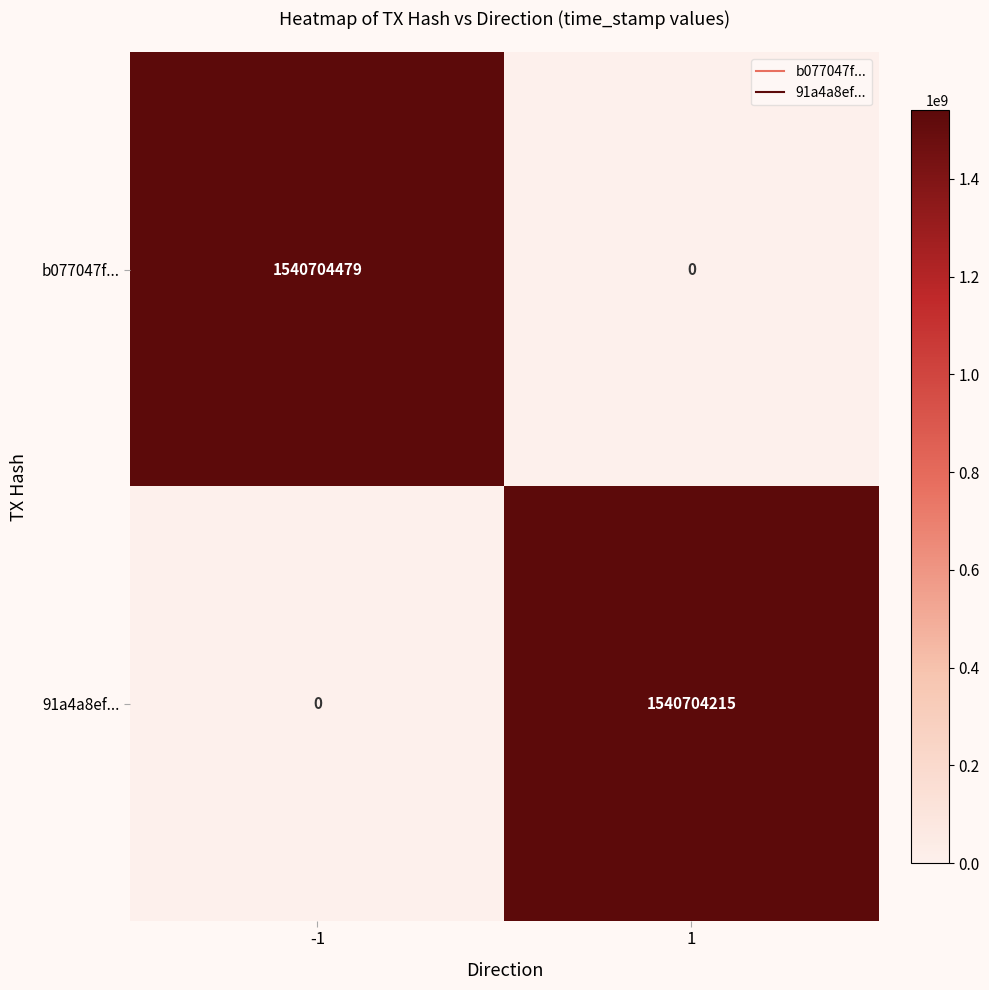

What is the average value of the 91a4a8ef... series?

770352108